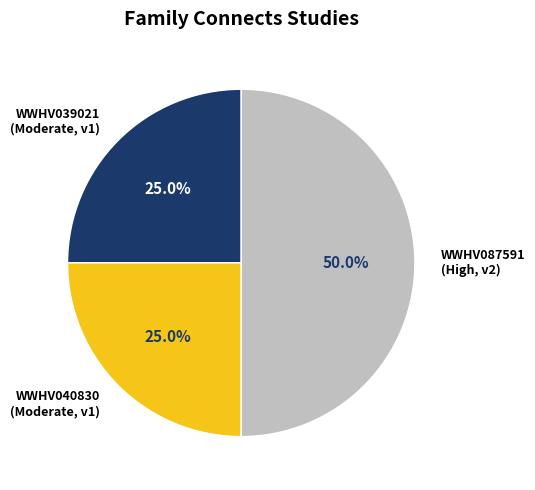

Is it true that WWHV039021 is 31% of the pie?

False